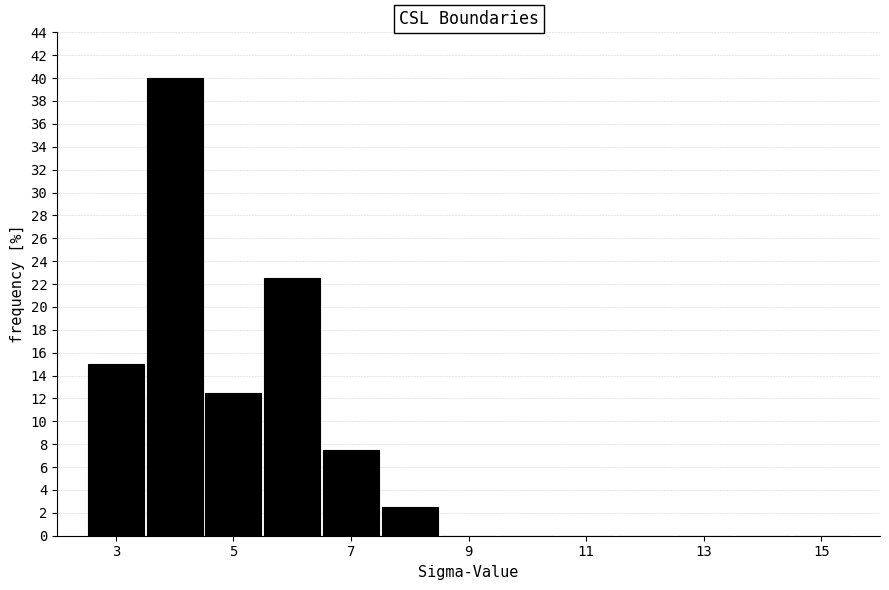

Which range on the x-axis has the tallest bar?

3.5 to 4.5